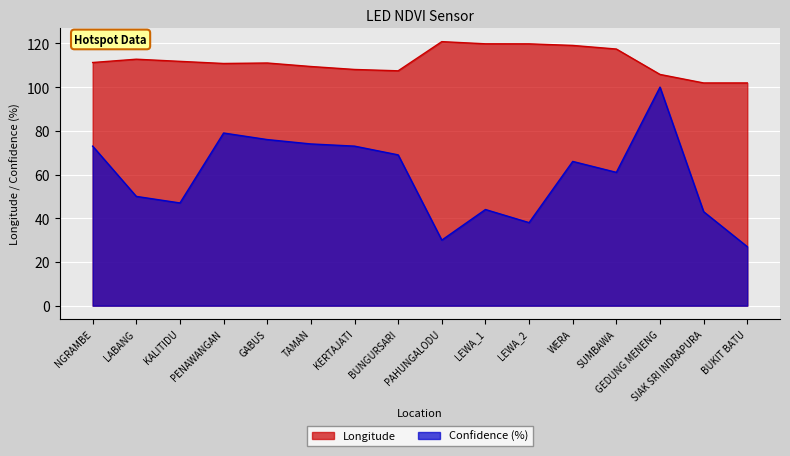

At which label is Longitude closest to 111?

GABUS